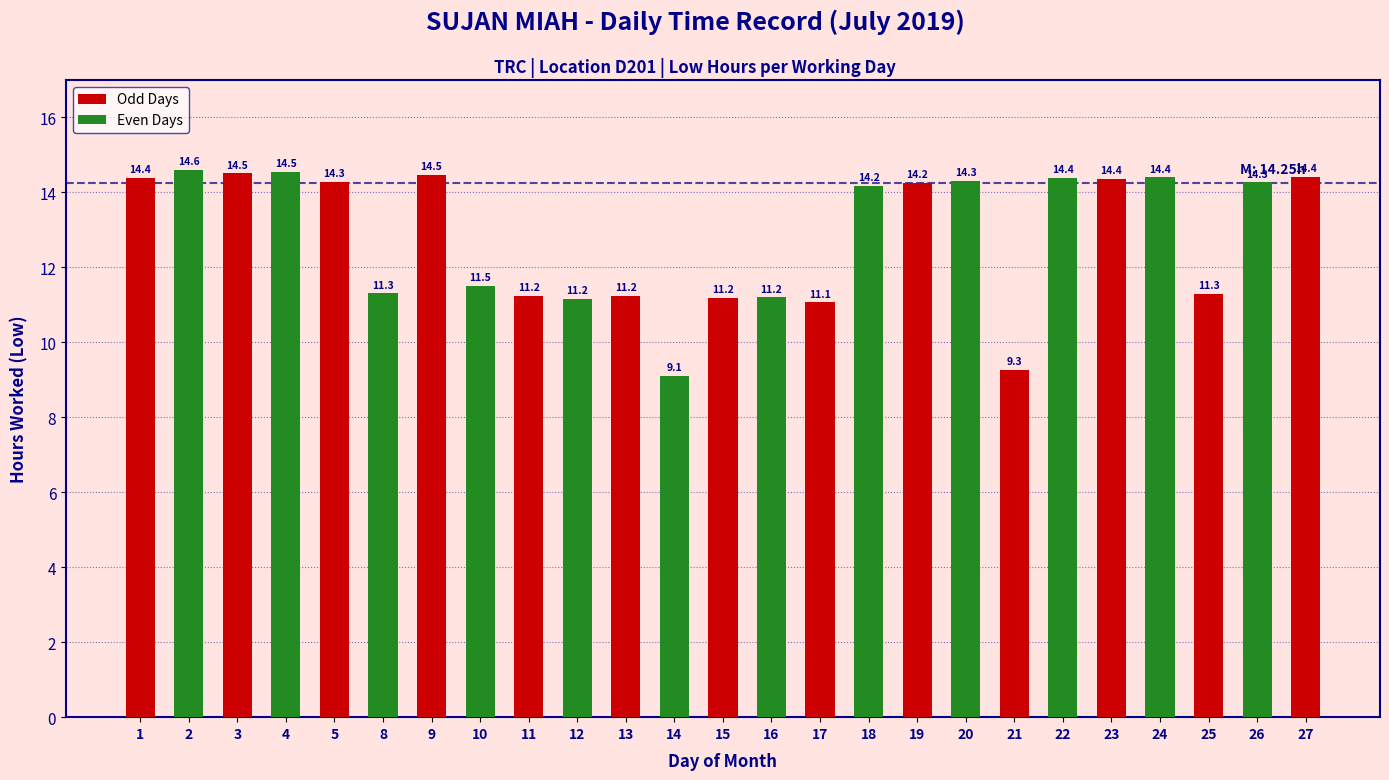

The chart shows a value of 14.6 at 2. True or false?

True